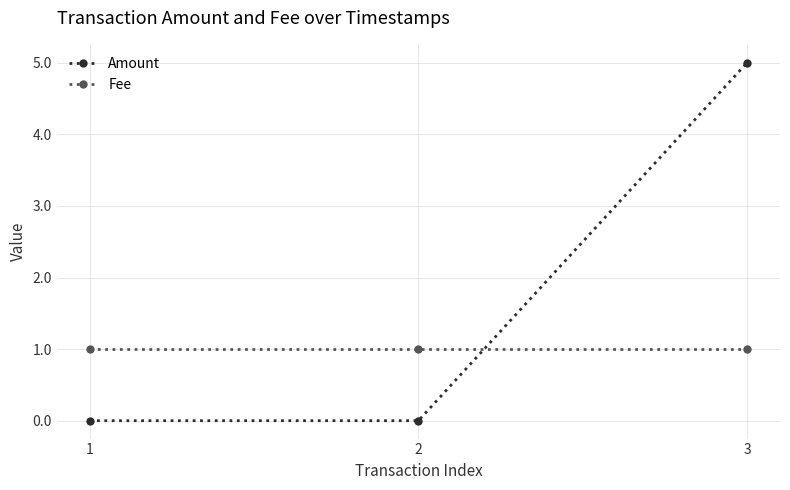

What is the average value of the Amount series?

2